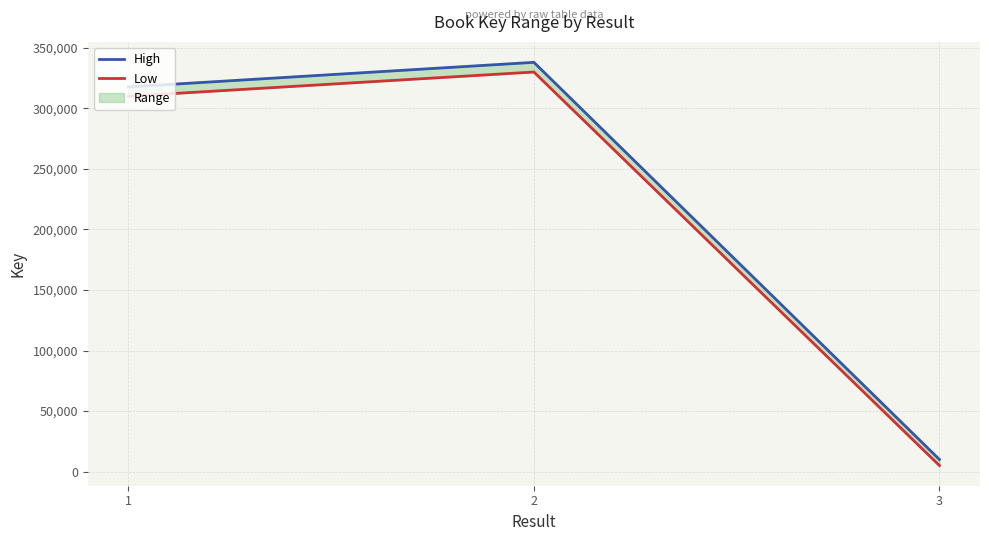

The value of High at 3 is 10000. True or false?

True